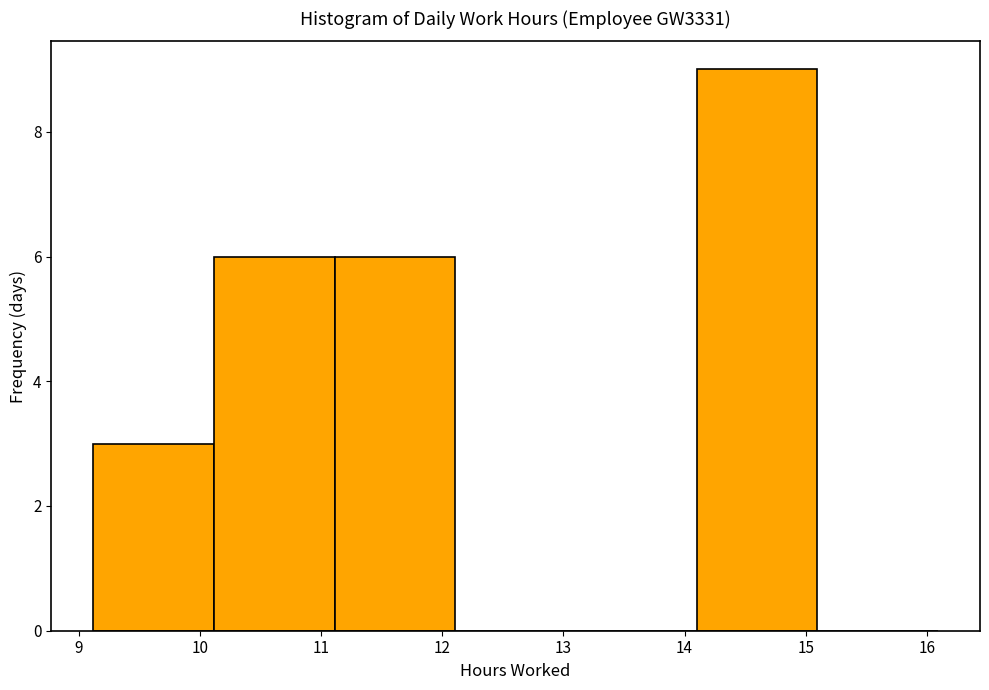

Reading left to right, transcribe this chart: for each bar, give the range it covers on the x-axis and its height. Neither the bar edges nor the heights are printed on the chart, so give them approximately, as read against the axes.

9.1 to 10.1: 3
10.1 to 11.1: 6
11.1 to 12.1: 6
12.1 to 13.1: 0
13.1 to 14.1: 0
14.1 to 15.1: 9
15.1 to 16.1: 0